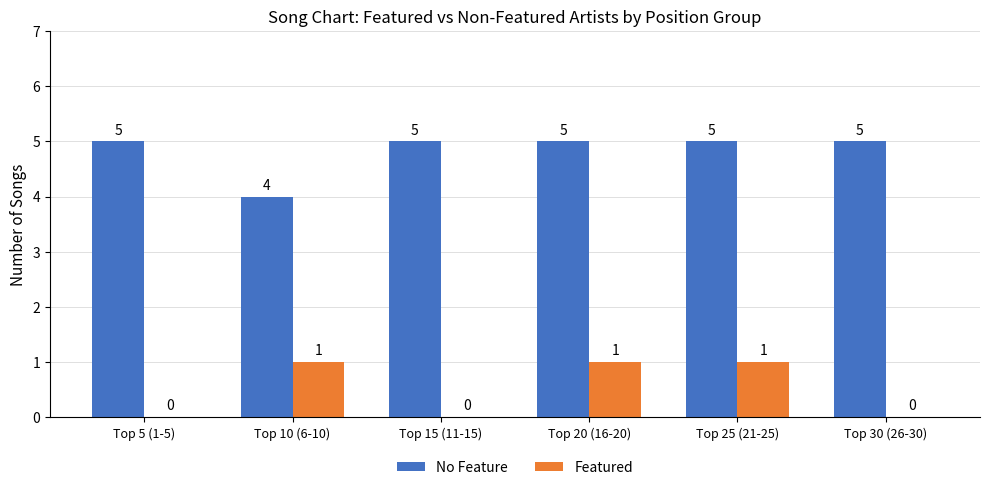

Reading left to right, what are all the values shown in this chart?

No Feature: 5	4	5	5	5	5
Featured: 0	1	0	1	1	0